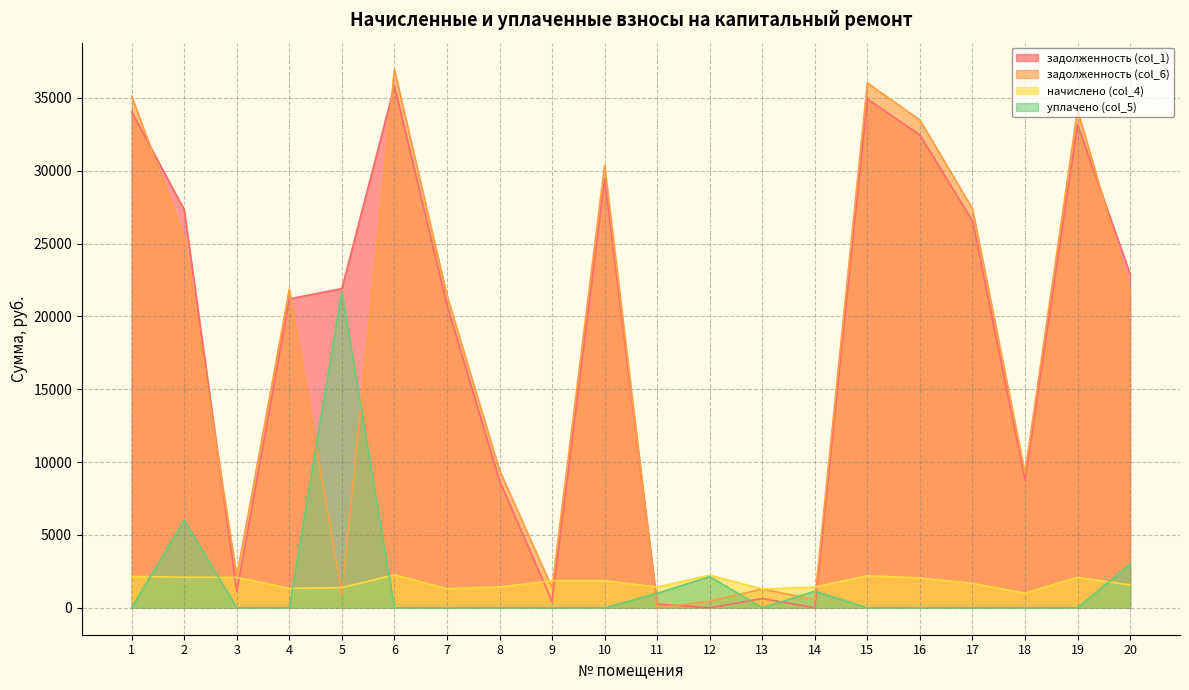

List the series in order of their peak value, lowest first.

начислено (col_4), уплачено (col_5), задолженность (col_1), задолженность (col_6)